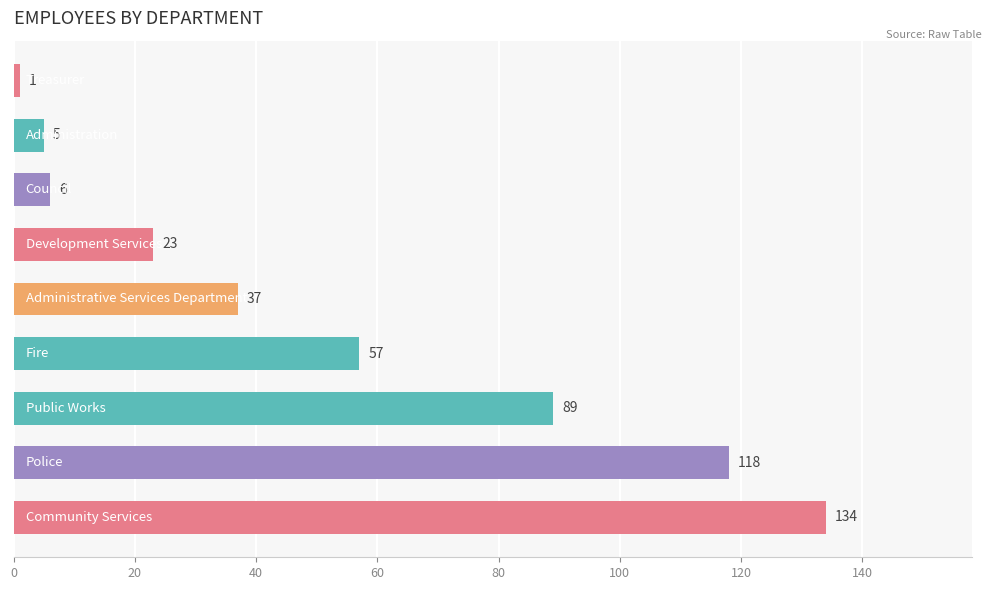

What is the greatest value displayed?

134